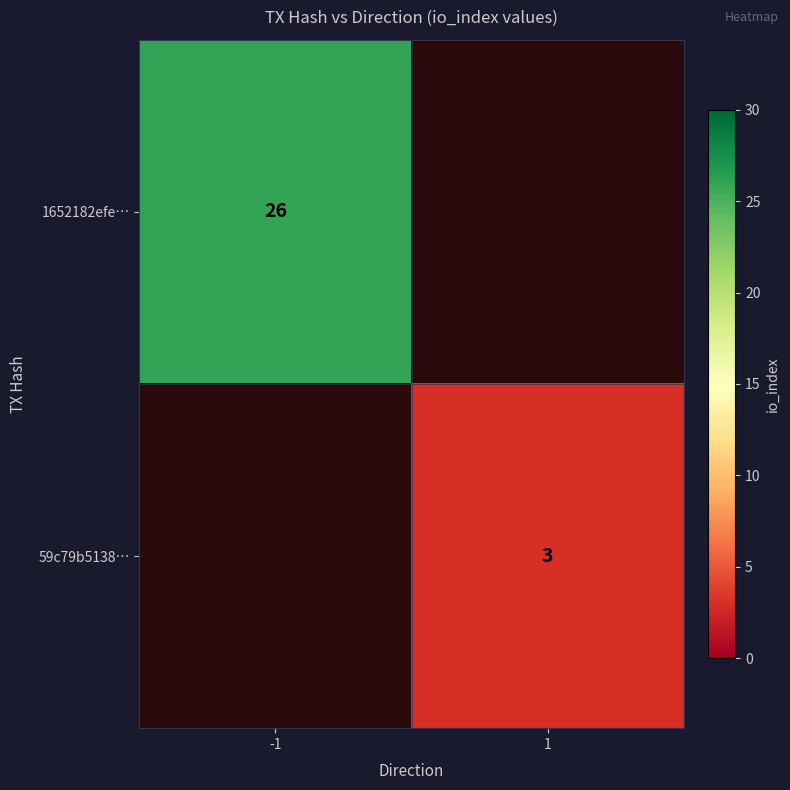

The 59c79b5138… series shows 4 at 1. True or false?

False